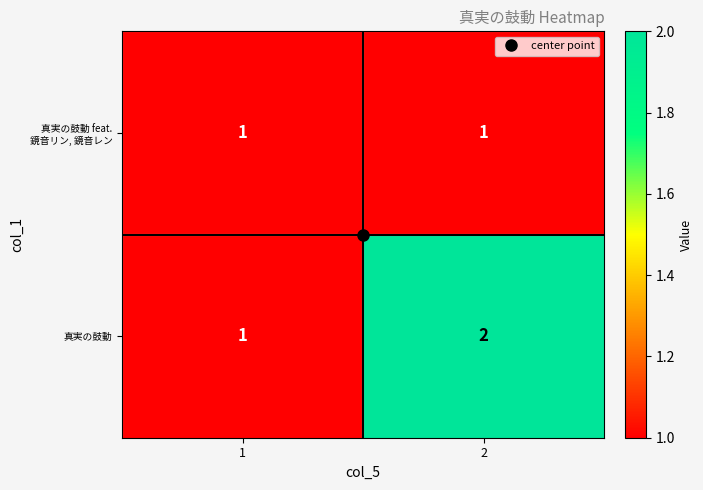

At which category is the sum across all series the highest?

2